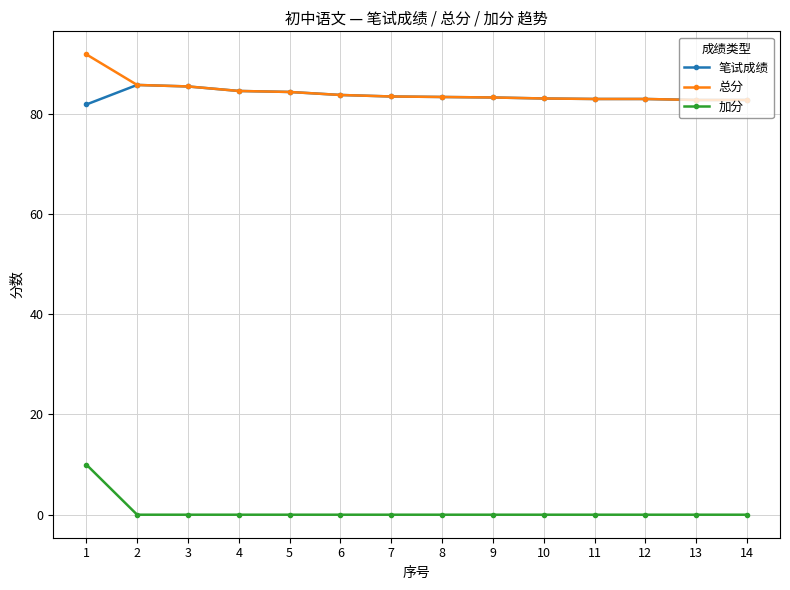

What is the greatest value displayed?

91.8